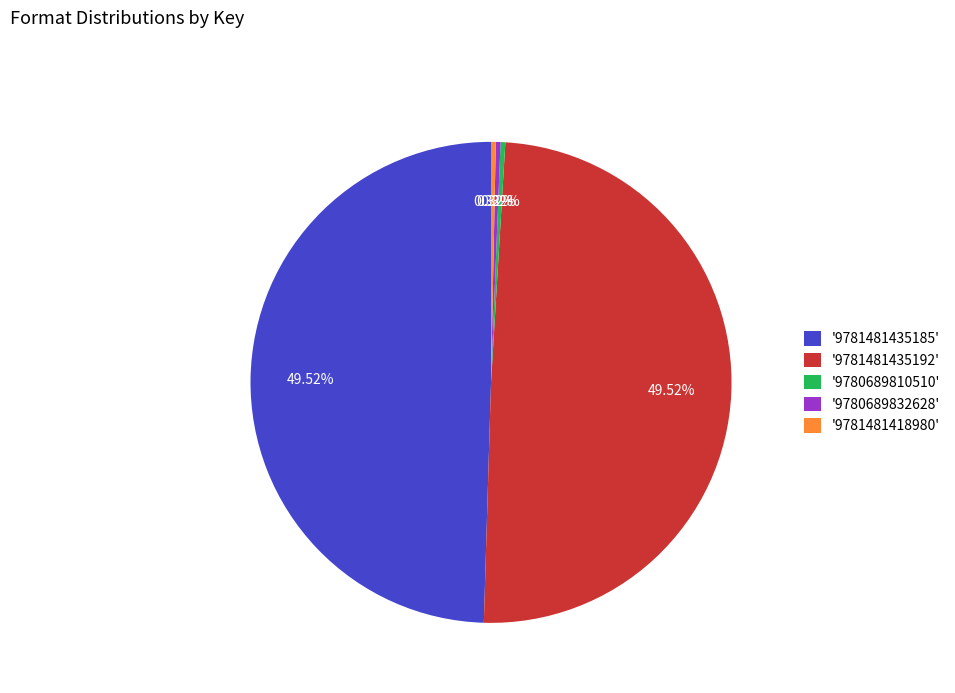

What is the ratio of the value at '9780689832628' to the value at '9780689810510'?

1.0